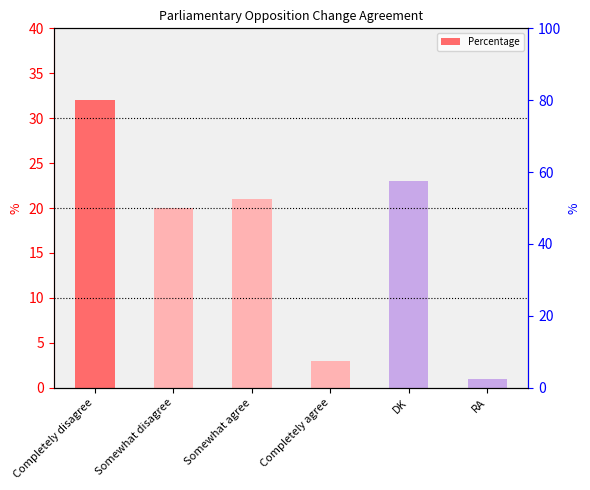

Reading left to right, extract all data points from this chart.

Completely disagree=32	Somewhat disagree=20	Somewhat agree=21	Completely agree=3	DK=23	RA=1